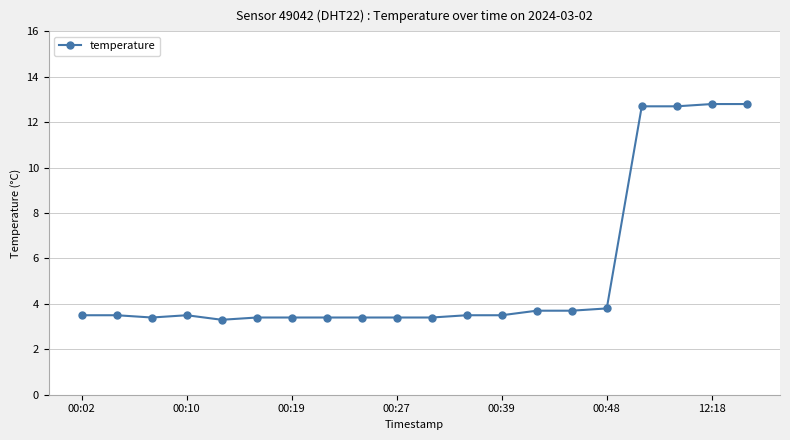

What is the maximum value shown in the chart?

12.8